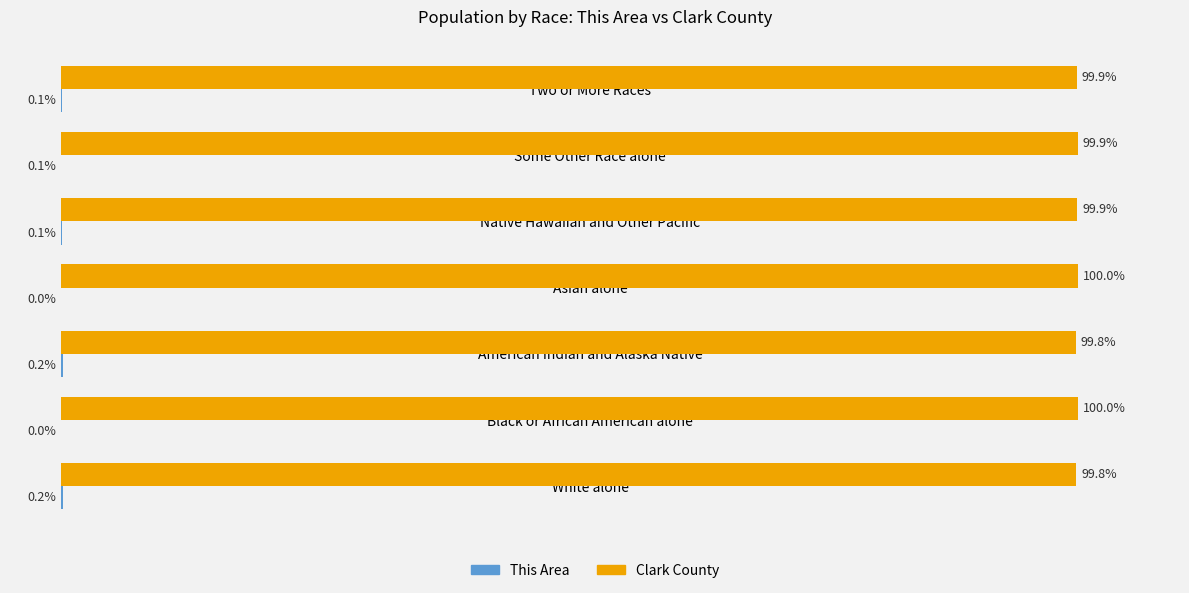

Which series has the largest total across all categories?

Clark County